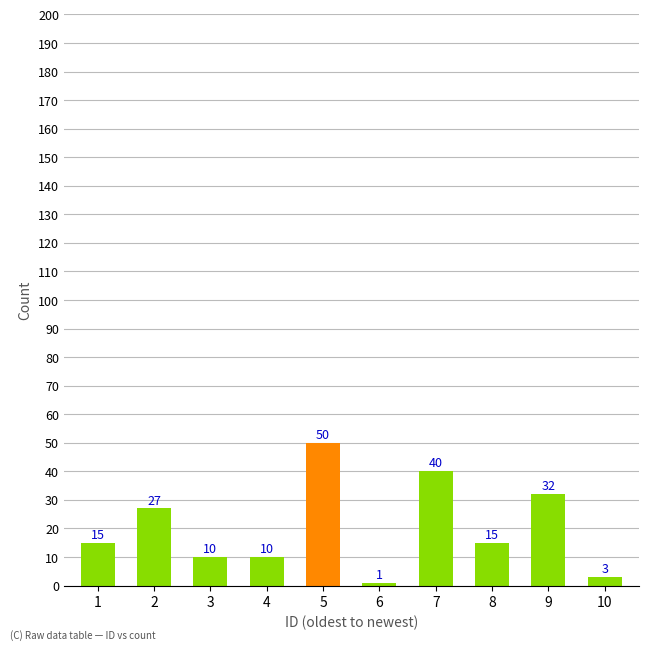

How many data points are less than 15?

4